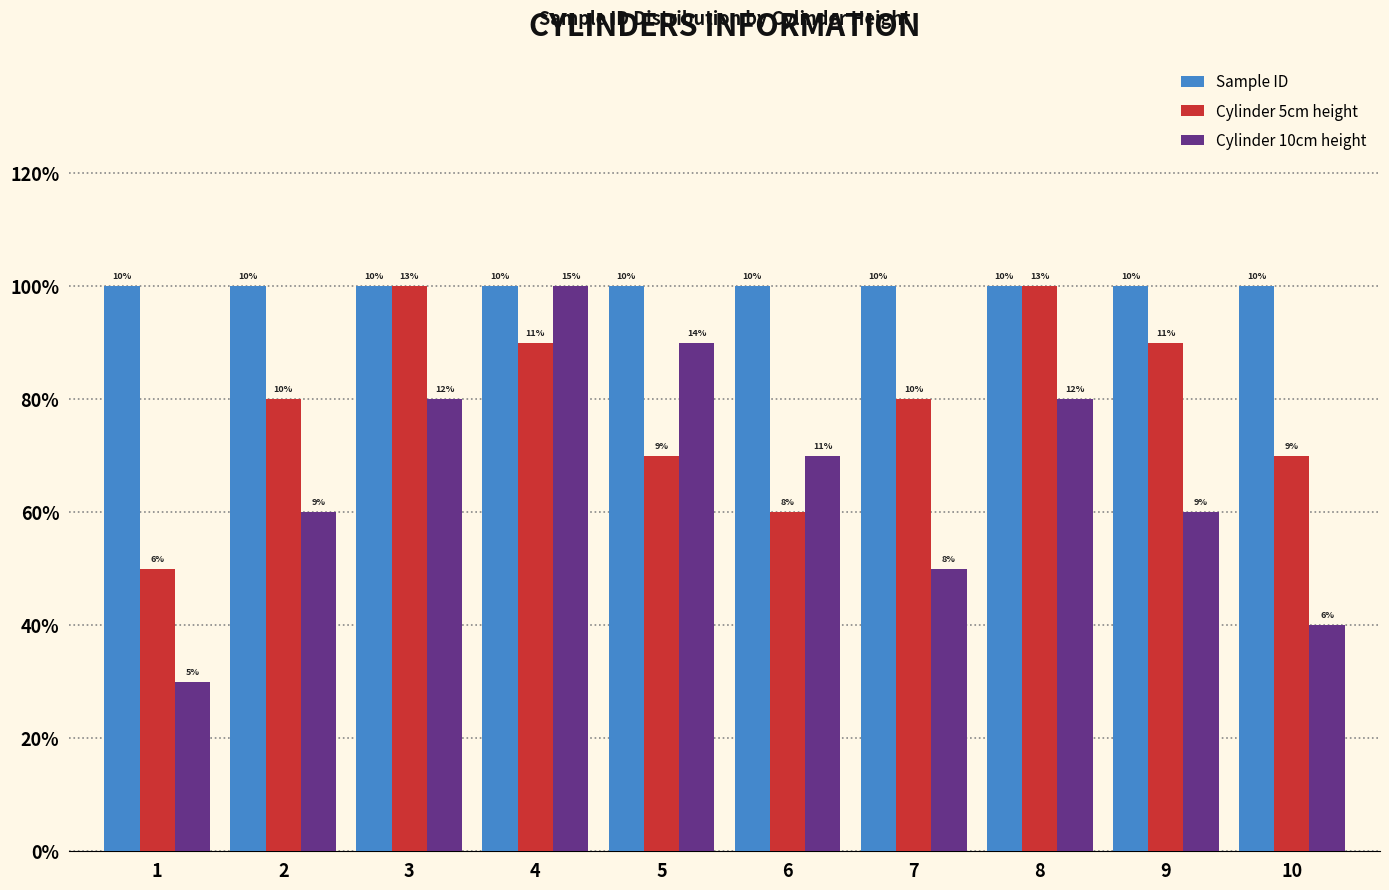

What are all the series names shown in the legend?

Sample ID, Cylinder 5cm height, Cylinder 10cm height